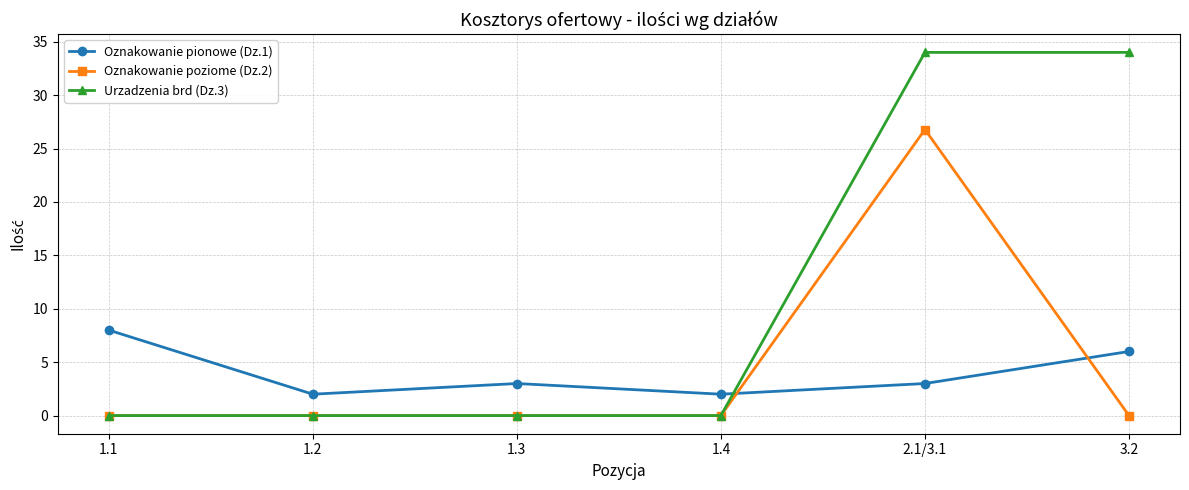

How many categories are shown in the chart?

6